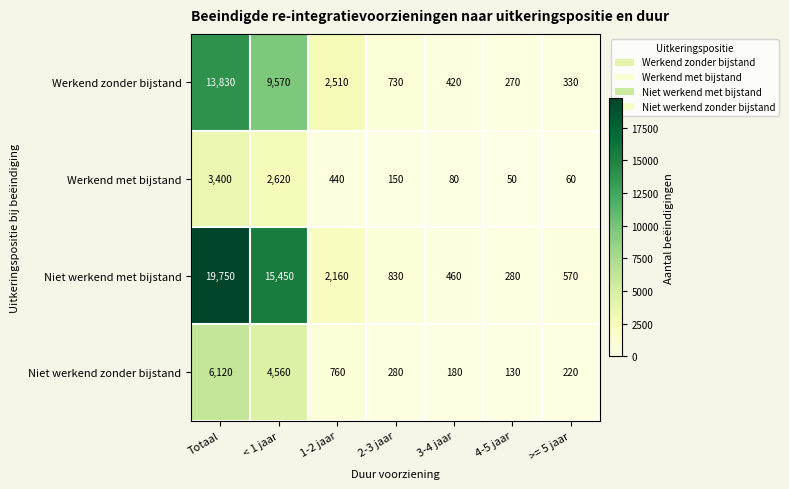

How many data points in Niet werkend zonder bijstand are less than 280?

3